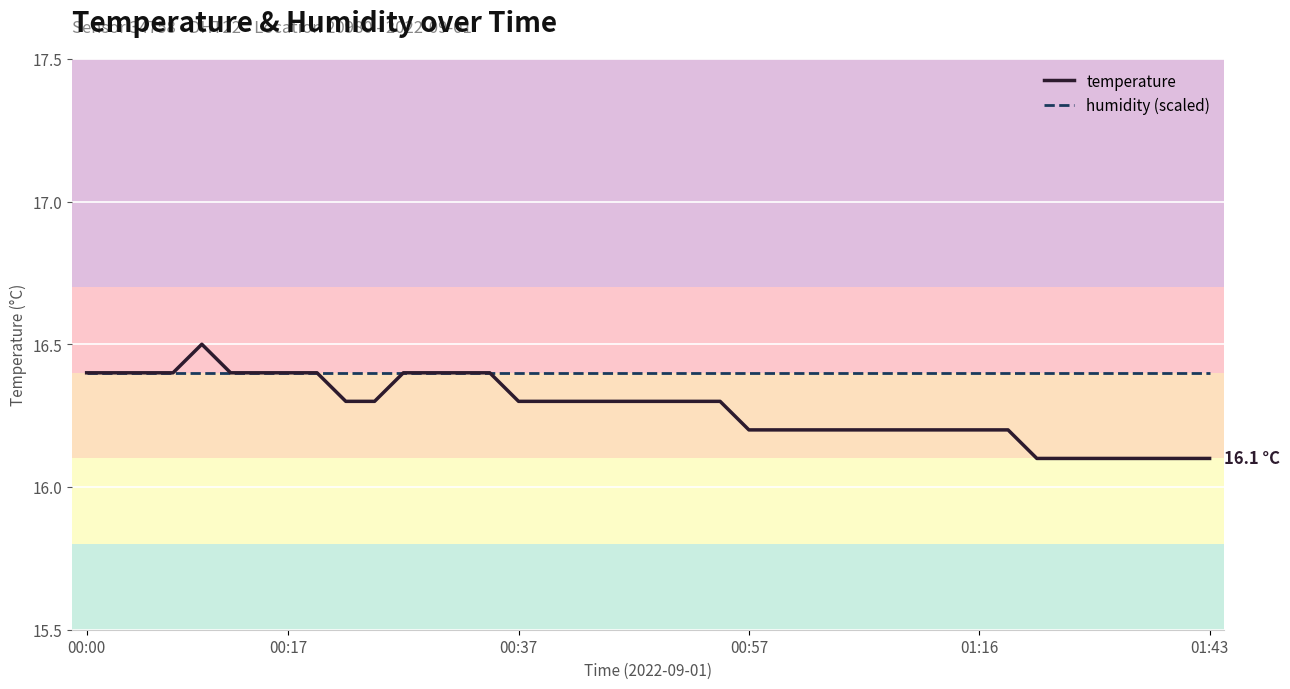

Rank the series by their maximum value, from lowest to highest.

humidity (scaled), temperature